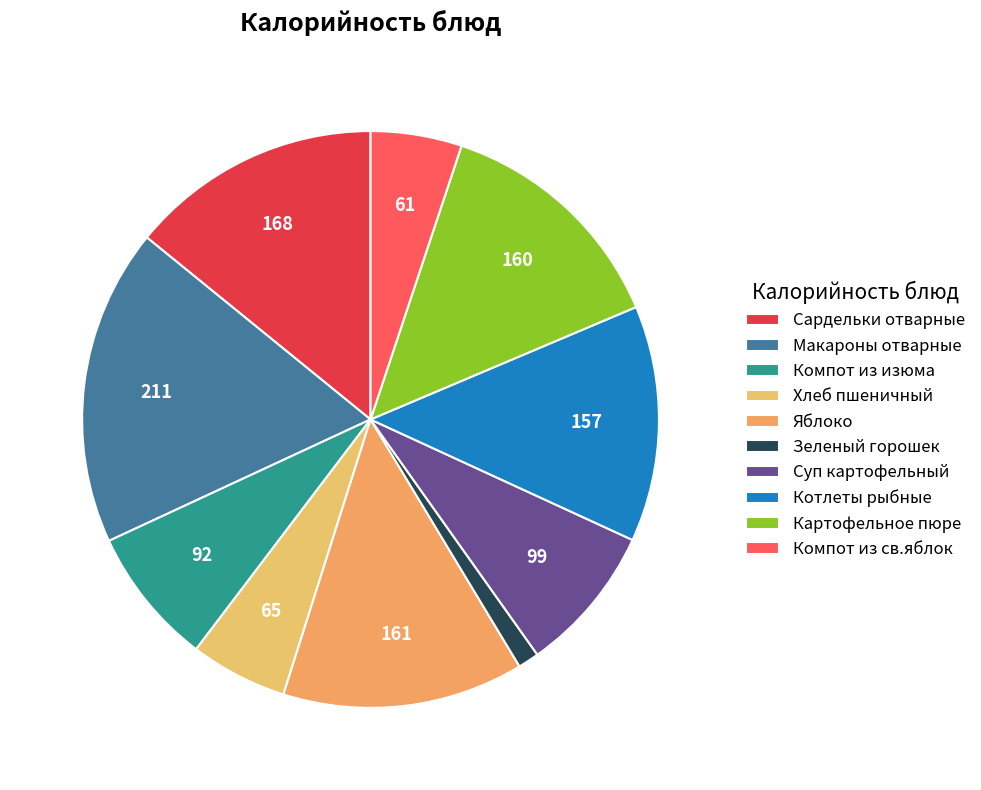

What is the smallest slice in the pie chart?

Зеленый горошек